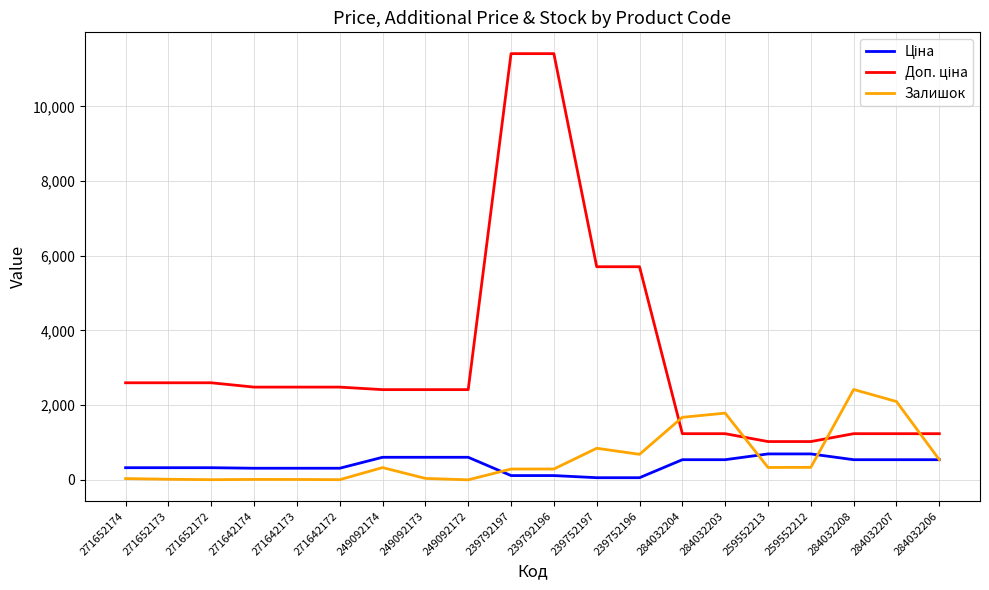

The Залишок series shows 918.8 at 284032206. True or false?

False